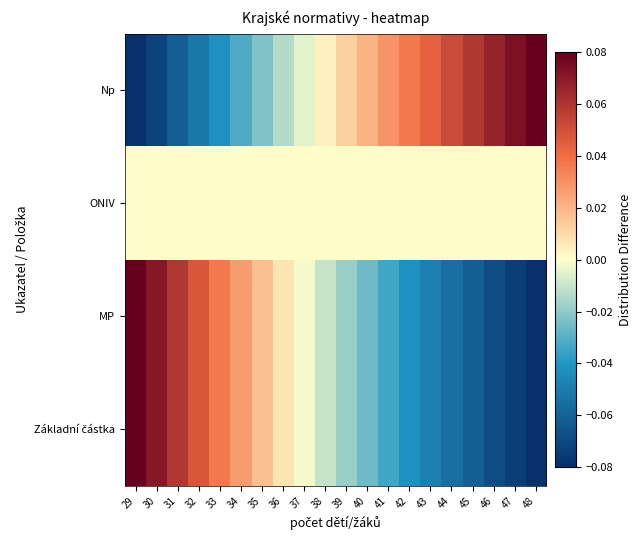

Which series has the largest range (max minus min)?

Základní částka